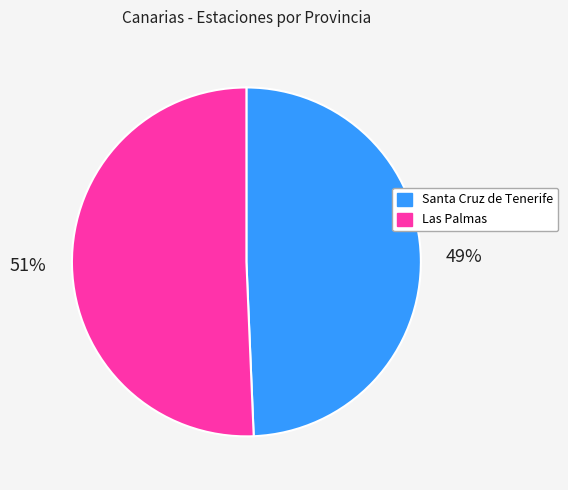

To the nearest percent, what is the combined percentage of Santa Cruz de Tenerife and Las Palmas?

100%